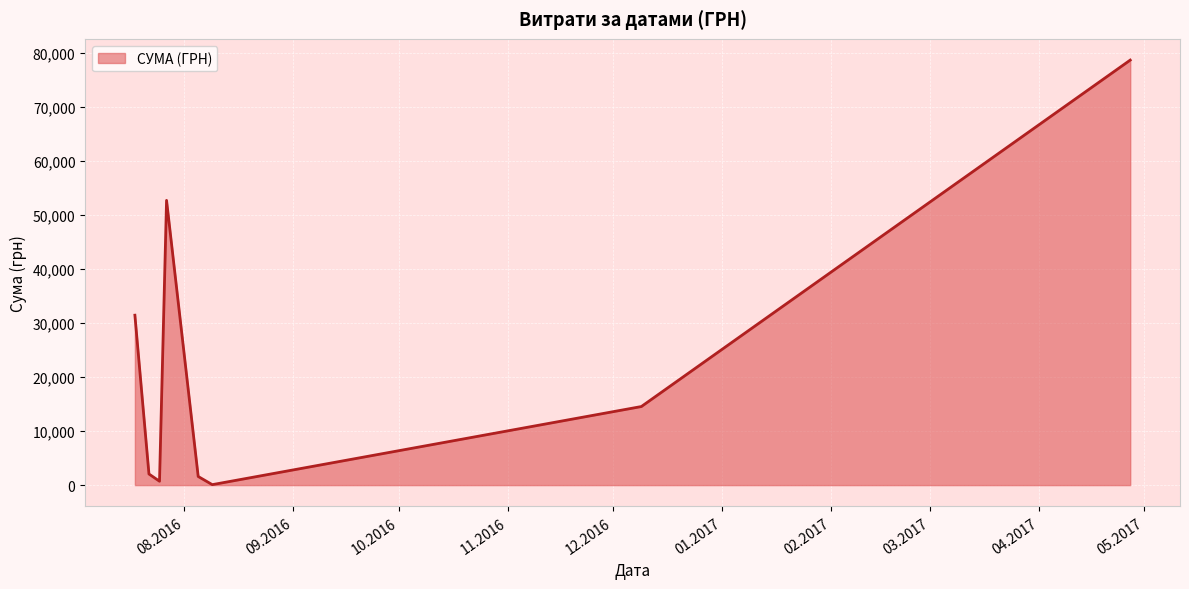

What is the greatest value displayed?

78600.0